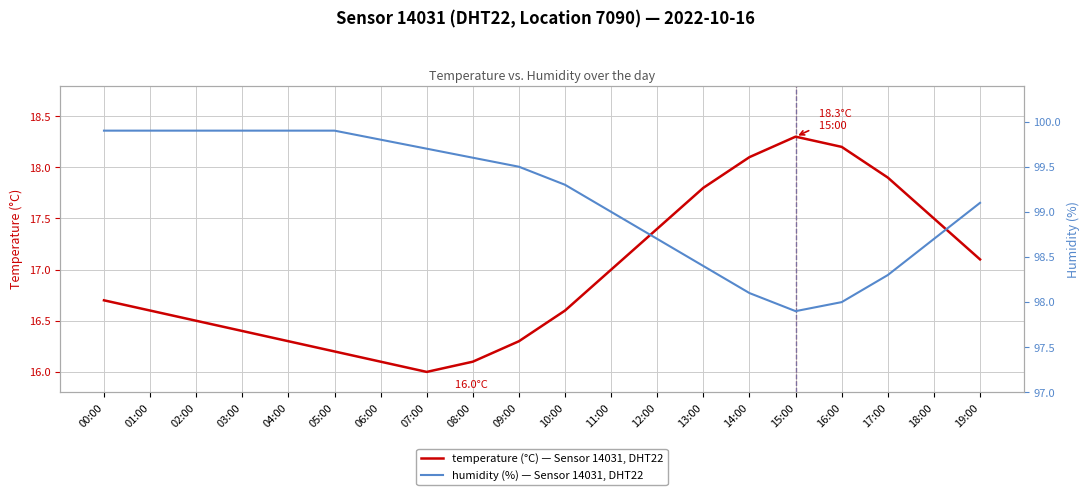

How many lines are shown in the chart?

2